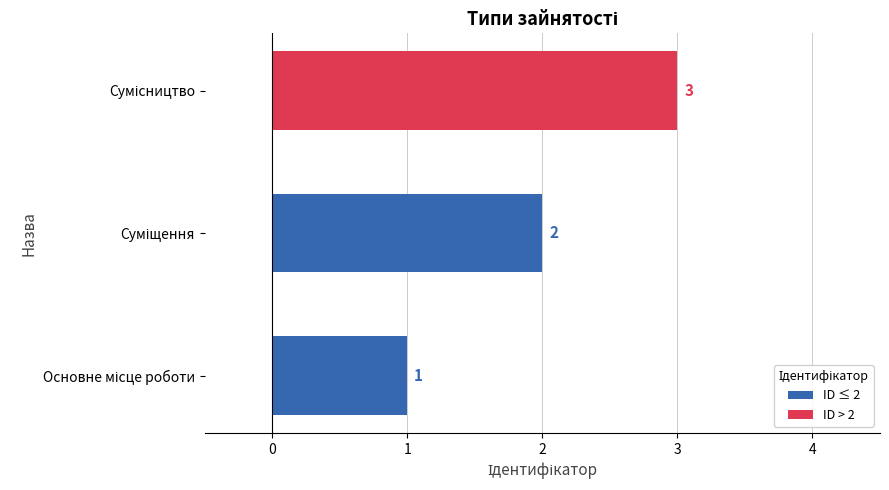

What is the sum of all values?

6